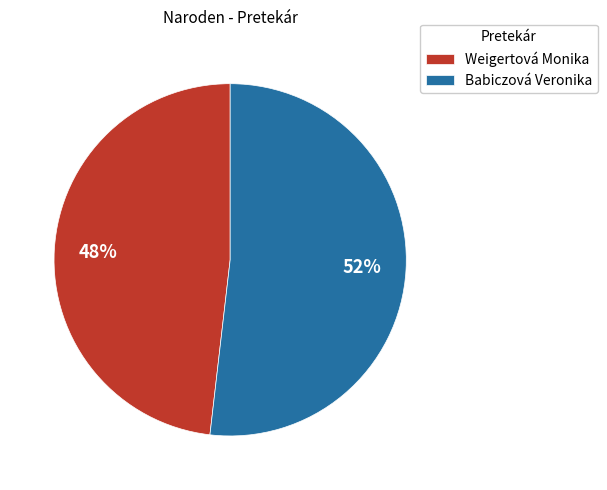

The Weigertová Monika slice represents 56% of the pie. True or false?

False